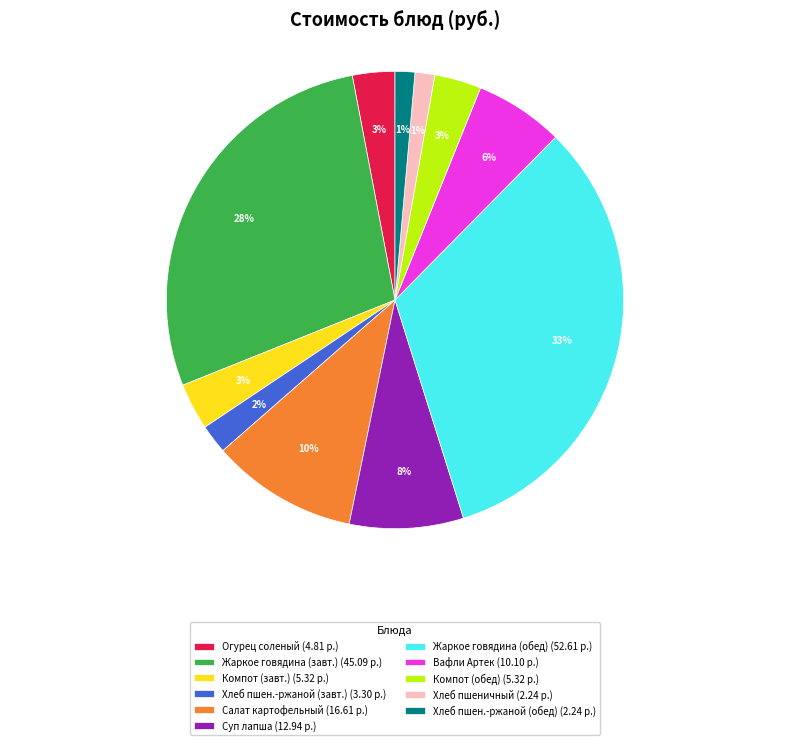

Does any single category account for the majority?

No